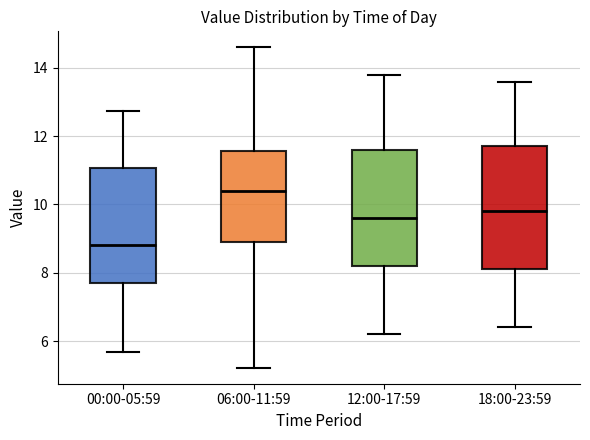

Which box has the highest median line?

06:00-11:59